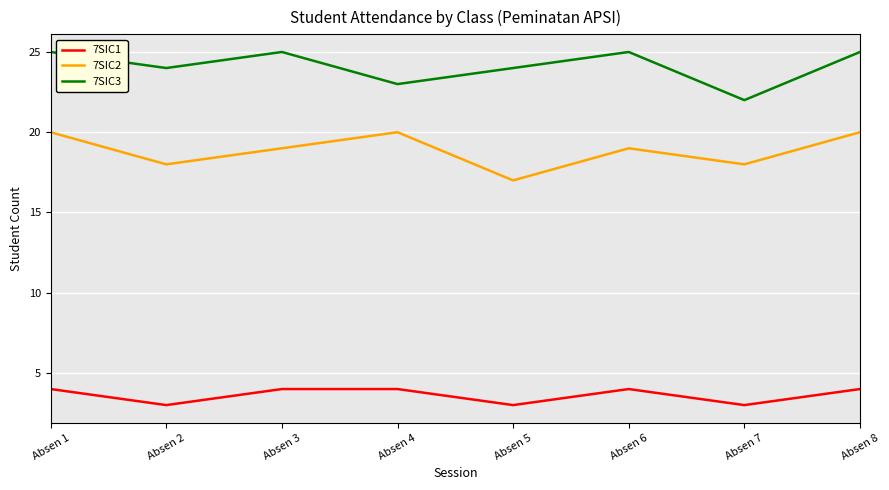

Rank the series by their maximum value, from lowest to highest.

7SIC1, 7SIC2, 7SIC3